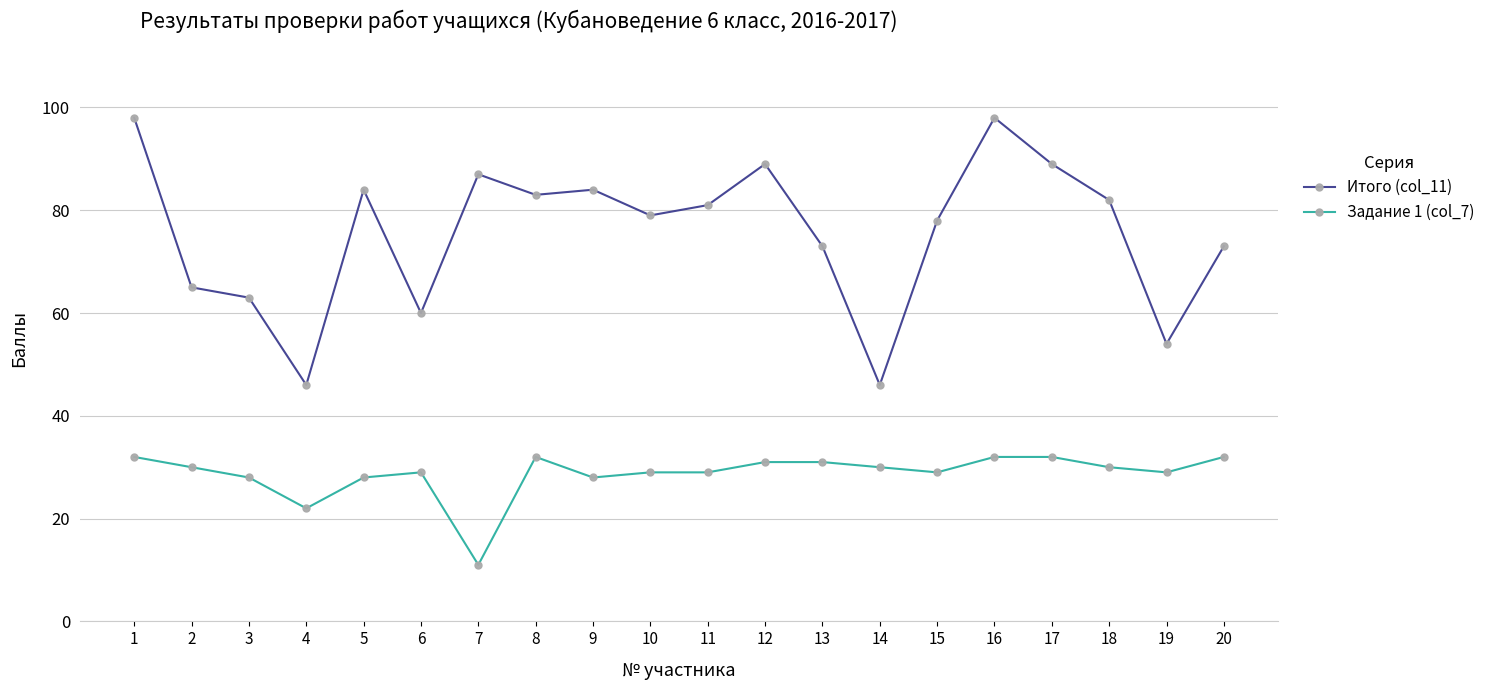

What value does the Задание 1 (col_7) series have at 8?

32